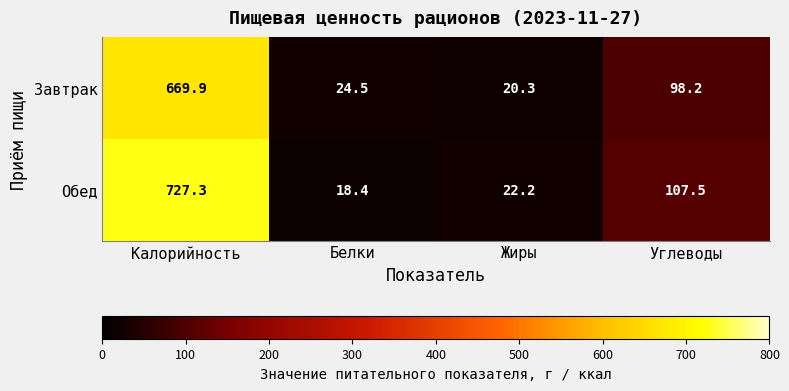

Rank the series by their maximum value, from lowest to highest.

Завтрак, Обед